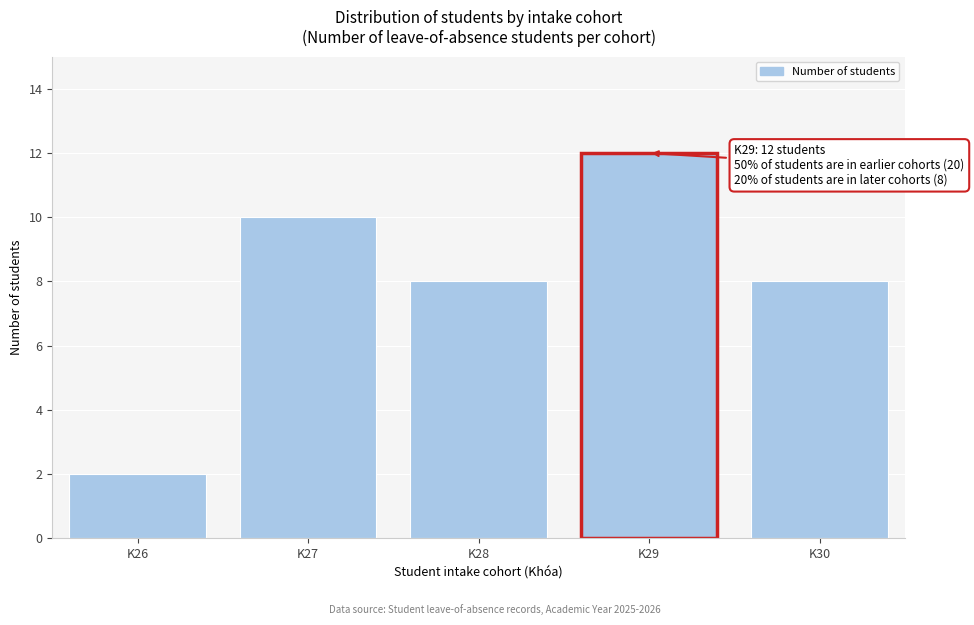

Reading left to right, what are all the values shown in this chart?

2	10	8	12	8